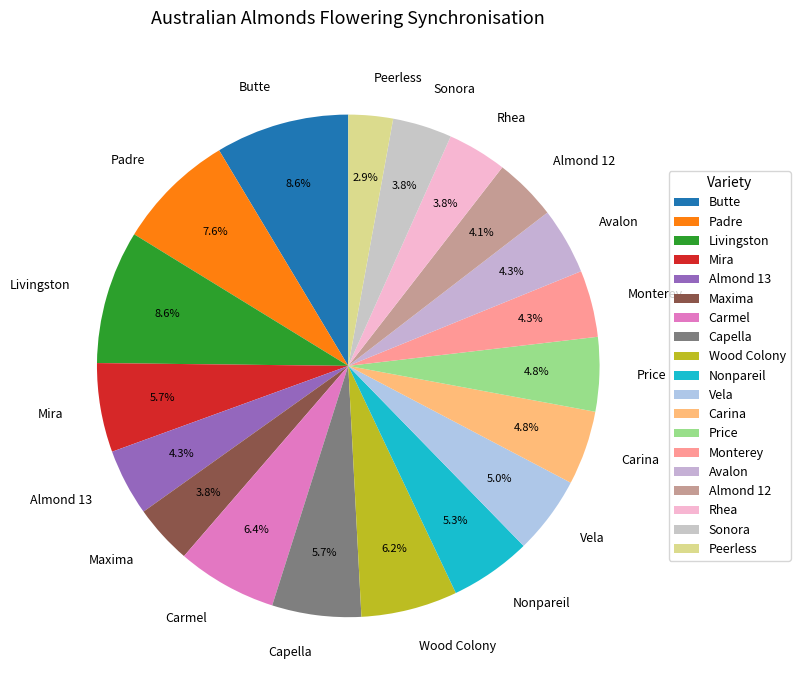

True or false: Avalon accounts for 19% of the total.

False